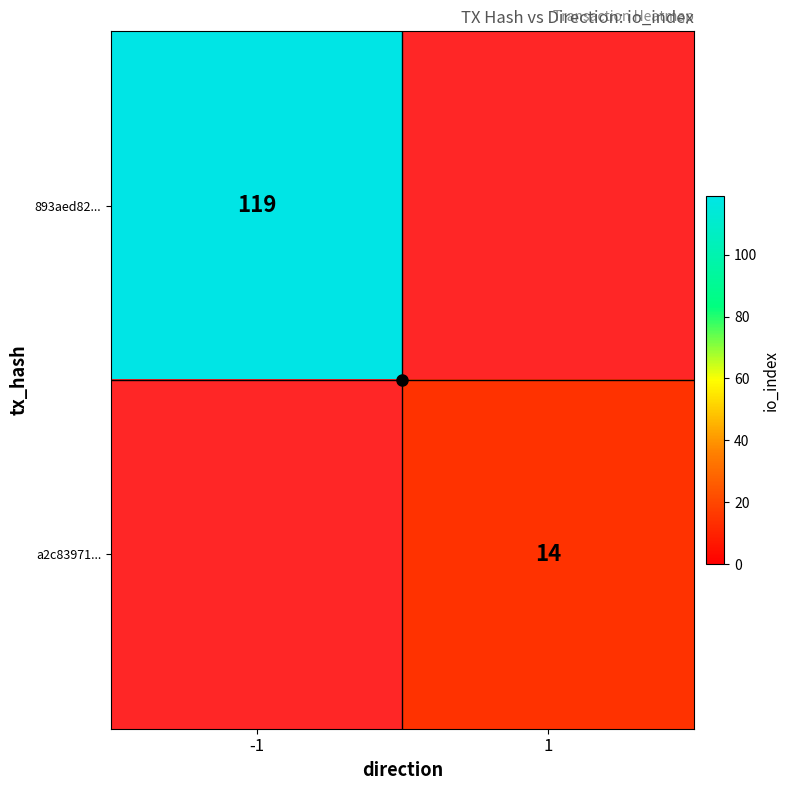

How many data points does each series have?

2